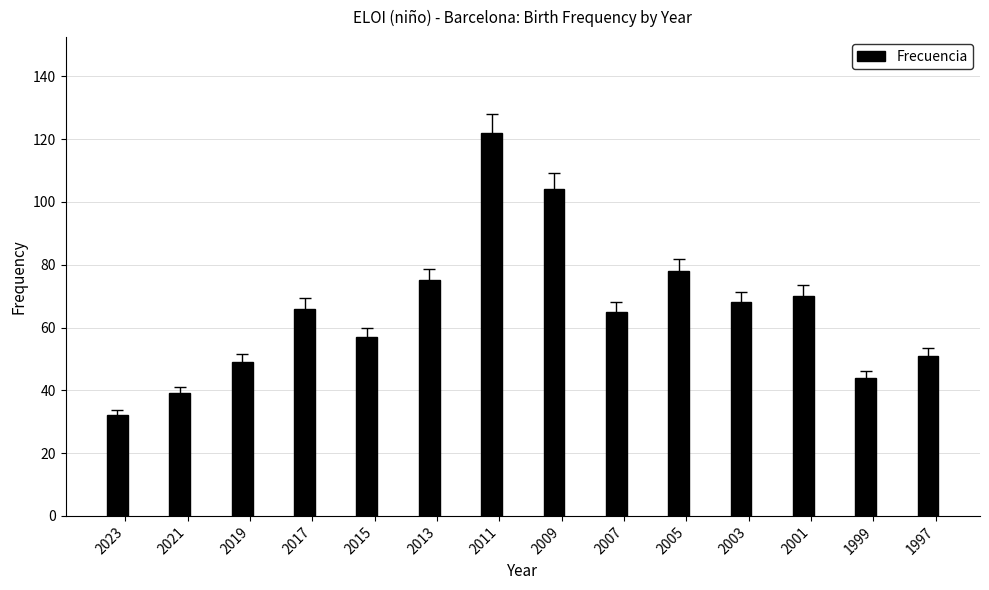

Reading left to right, transcribe all the data shown in this chart.

2023=32	2021=39	2019=49	2017=66	2015=57	2013=75	2011=122	2009=104	2007=65	2005=78	2003=68	2001=70	1999=44	1997=51